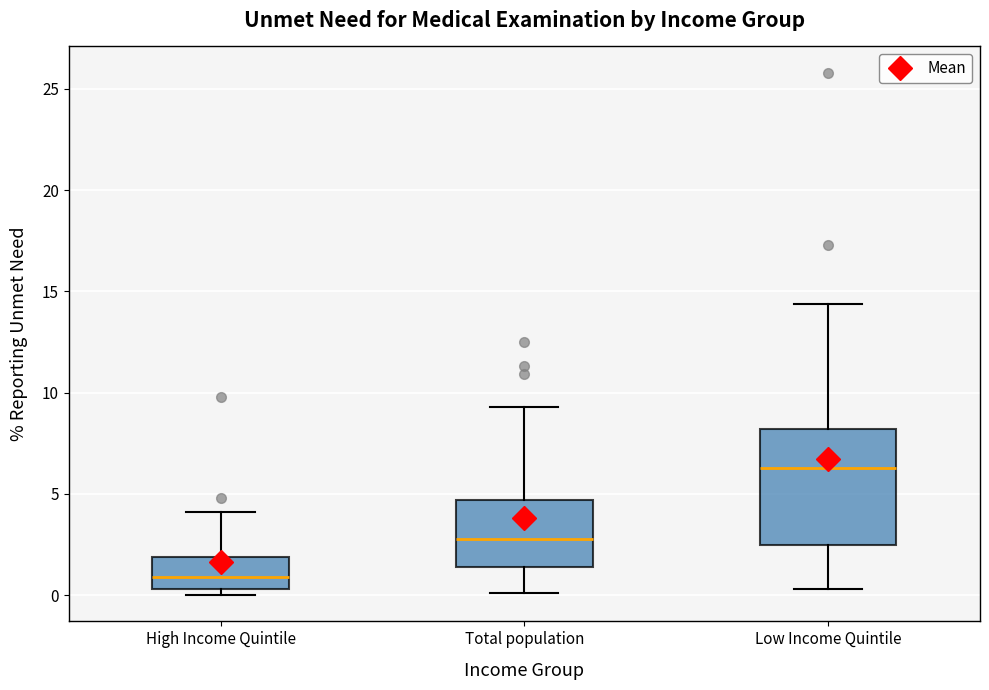

Reading left to right, transcribe this box plot: for each box, give where its median line is, the range the box spans, and where its two whiskers end, as read against the y-axis. The values are not printed on the chart, so give them approximately, as read against the axis.

High Income Quintile: median 1.0, box 0.5 to 2.0, whiskers 0.0 to 4.0
Total population: median 3.0, box 1.5 to 4.5, whiskers 0.0 to 9.5
Low Income Quintile: median 6.5, box 2.5 to 8.0, whiskers 0.5 to 14.5